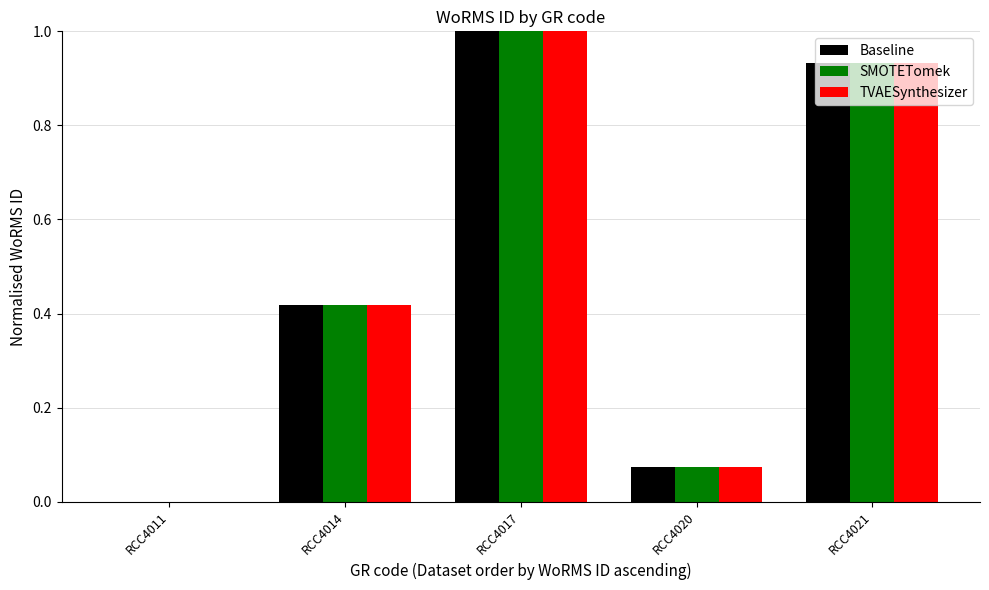

The value of Baseline at RCC4014 is 0.8. True or false?

False